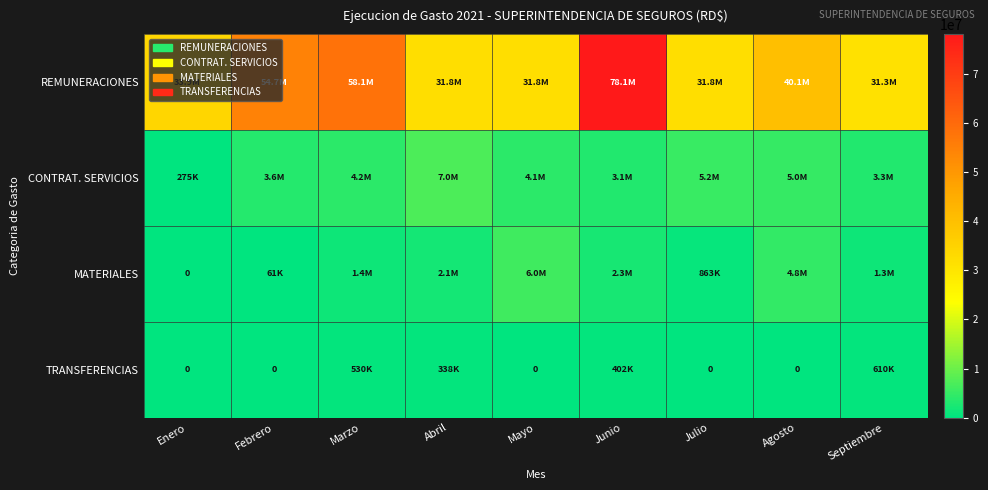

Is it true that REMUNERACIONES equals 35080892.1 at Junio?

False